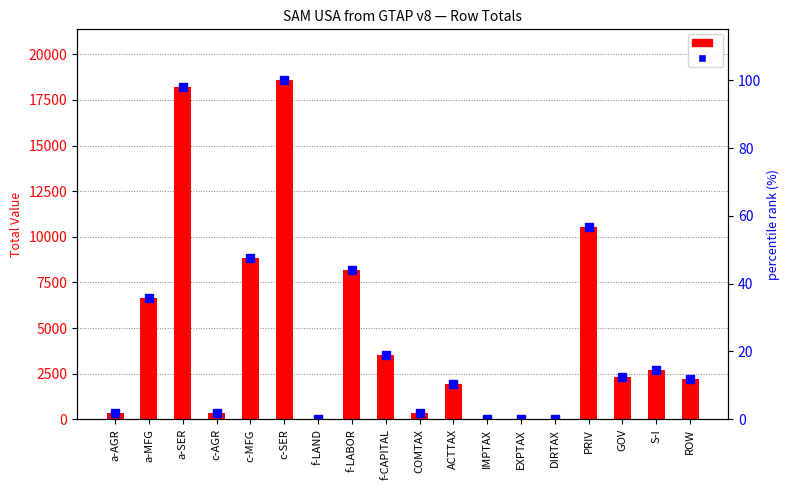

What is the sum of all percentile rank within the sample values?

456.2